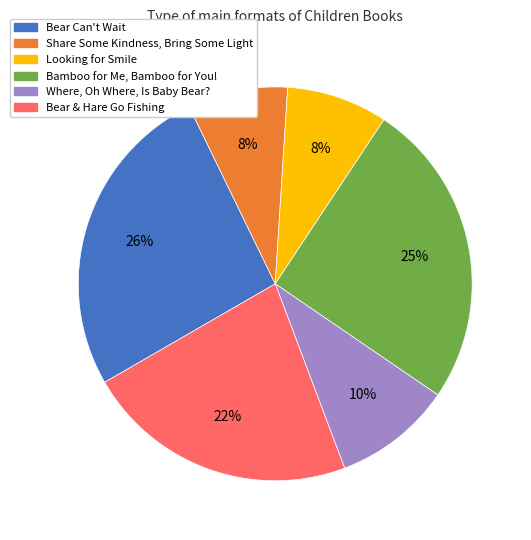

Do Share Some Kindness, Bring Some Light and Bamboo for Me, Bamboo for You! together represent more than half of the pie?

No